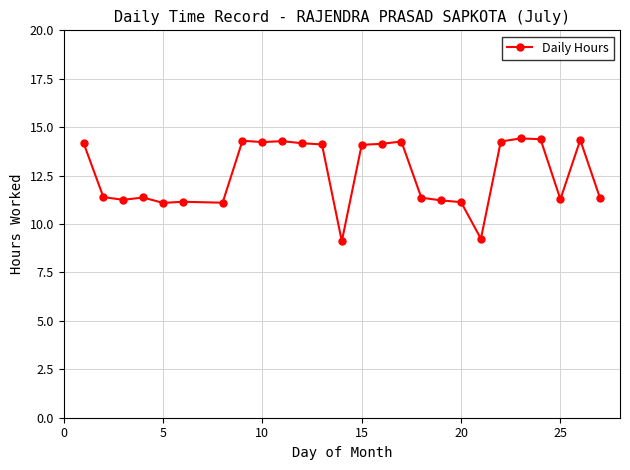

What is the value of the 13th point from the left?

9.1